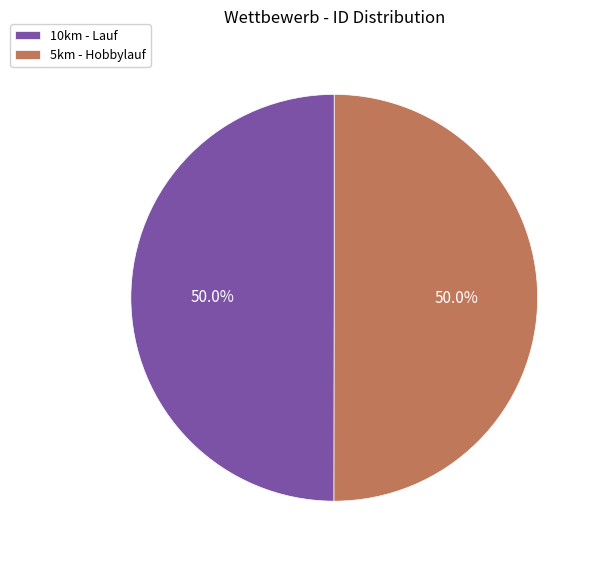

Approximately how many times larger is the value at 10km - Lauf compared to 5km - Hobbylauf?

1.0